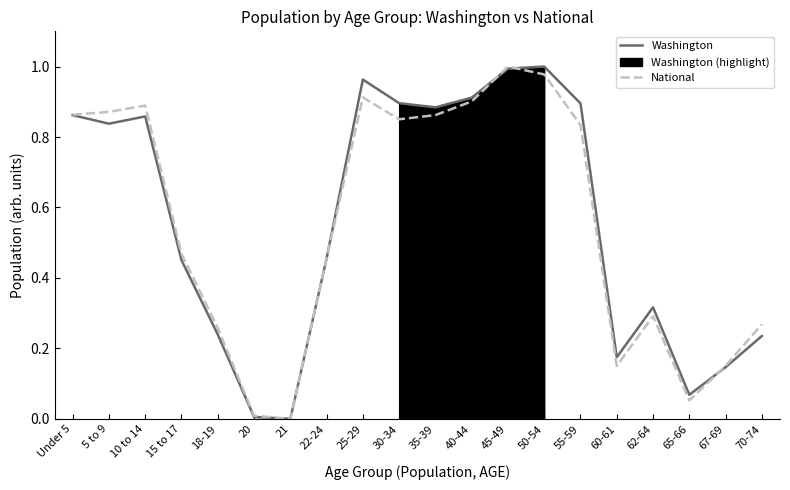

At which category does Washington reach its first local valley?

5 to 9